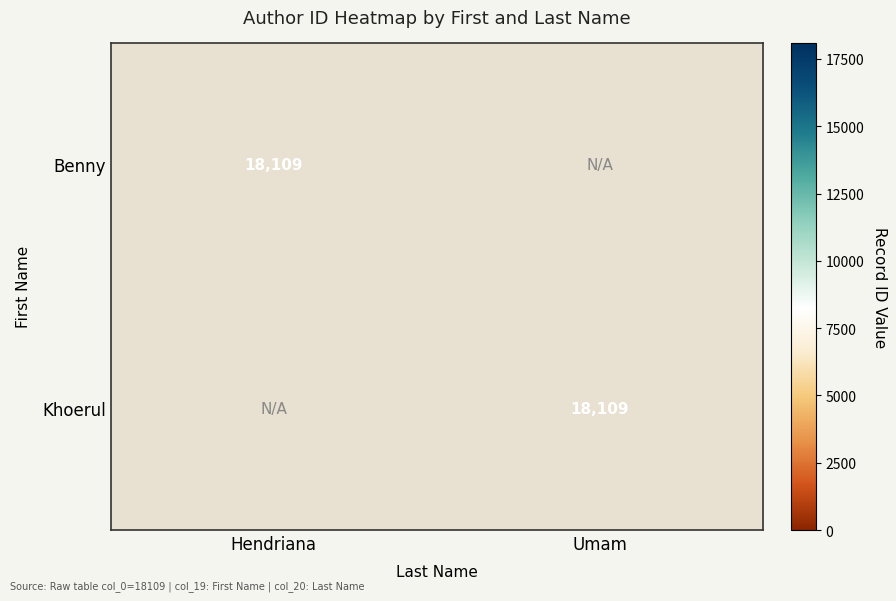

At how many categories does at least one series exceed 7628?

2